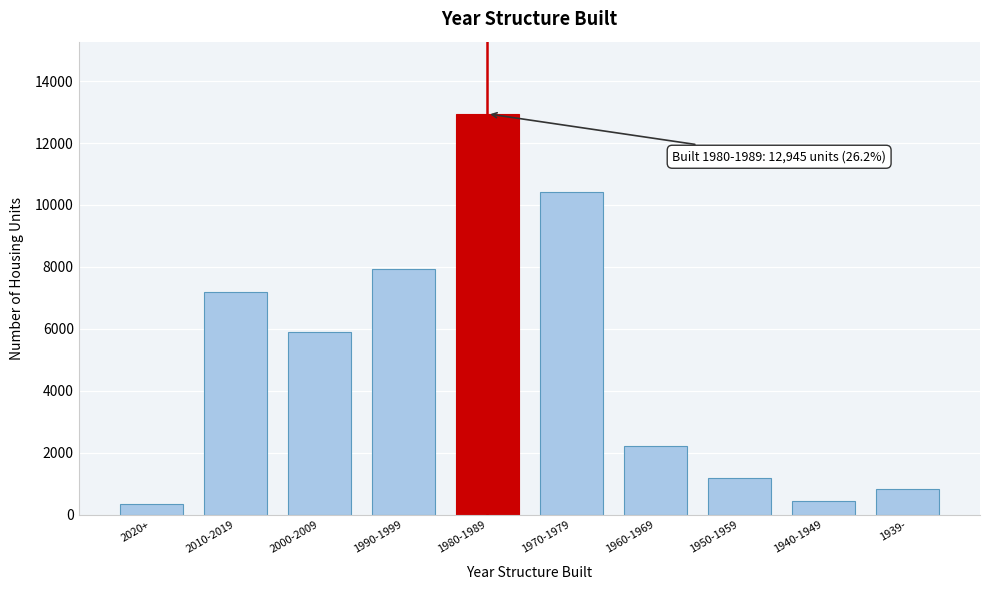

Reading left to right, what are all the values shown in this chart?

336	7181	5891	7932	12945	10415	2202	1171	452	826